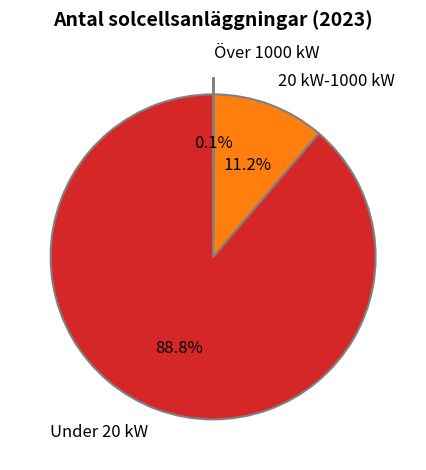

Which has a higher value, 20 kW-1000 kW or Under 20 kW?

Under 20 kW